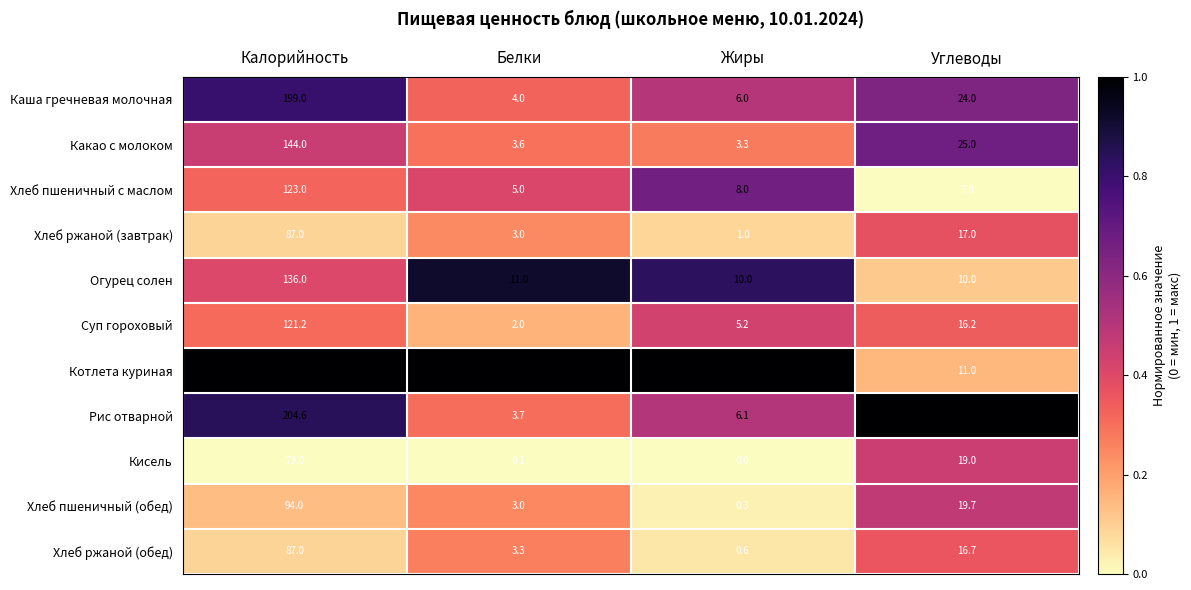

Rank the categories by Суп гороховый value from highest to lowest.

Калорийность, Углеводы, Жиры, Белки